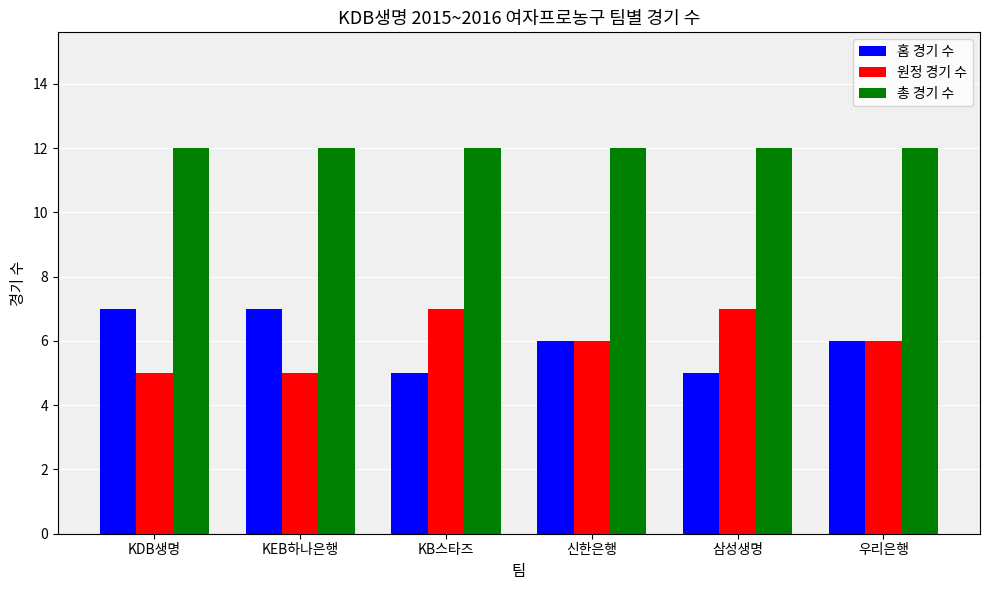

Is it true that 원정 경기 수 equals 6 at 신한은행?

True